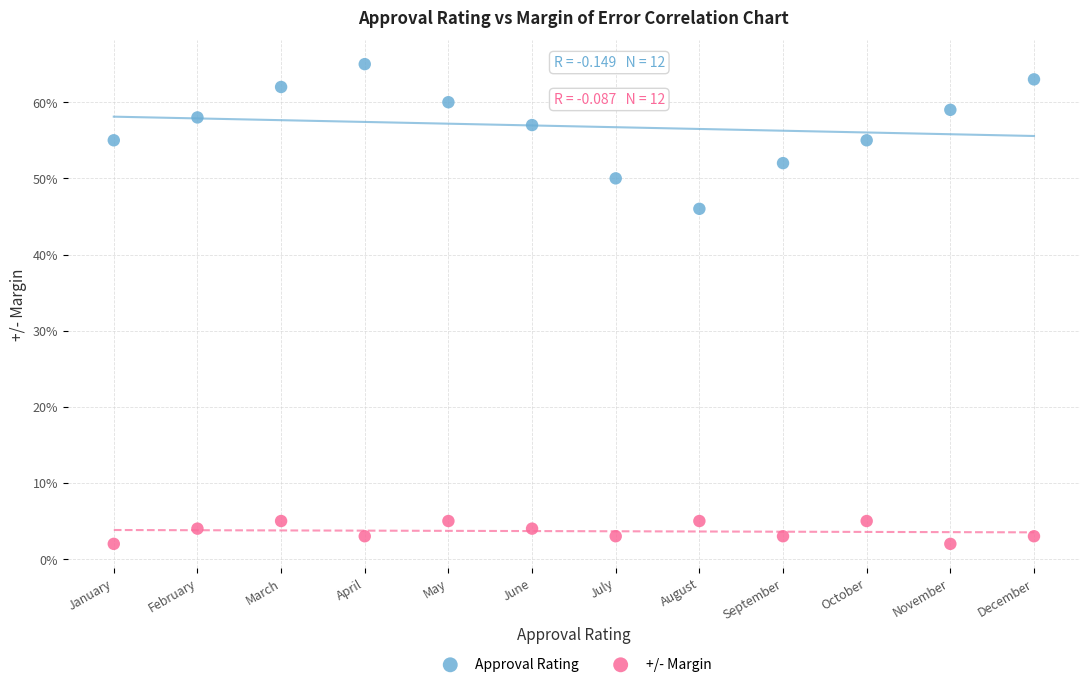

Which series reaches the maximum Y coordinate?

Approval Rating